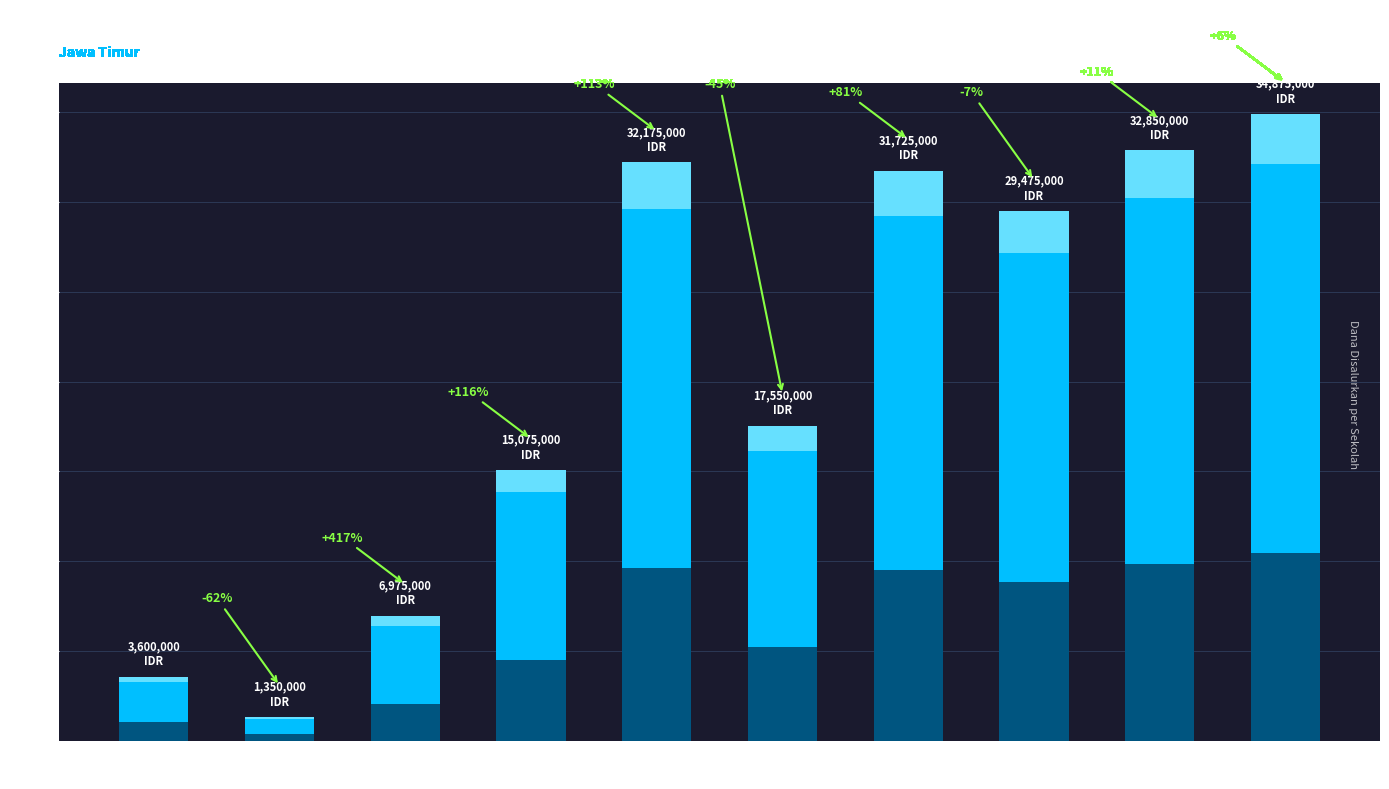

The chart shows a value of 51010956 at SD NEGERI 1 LEMAHBANGDEWO. True or false?

False